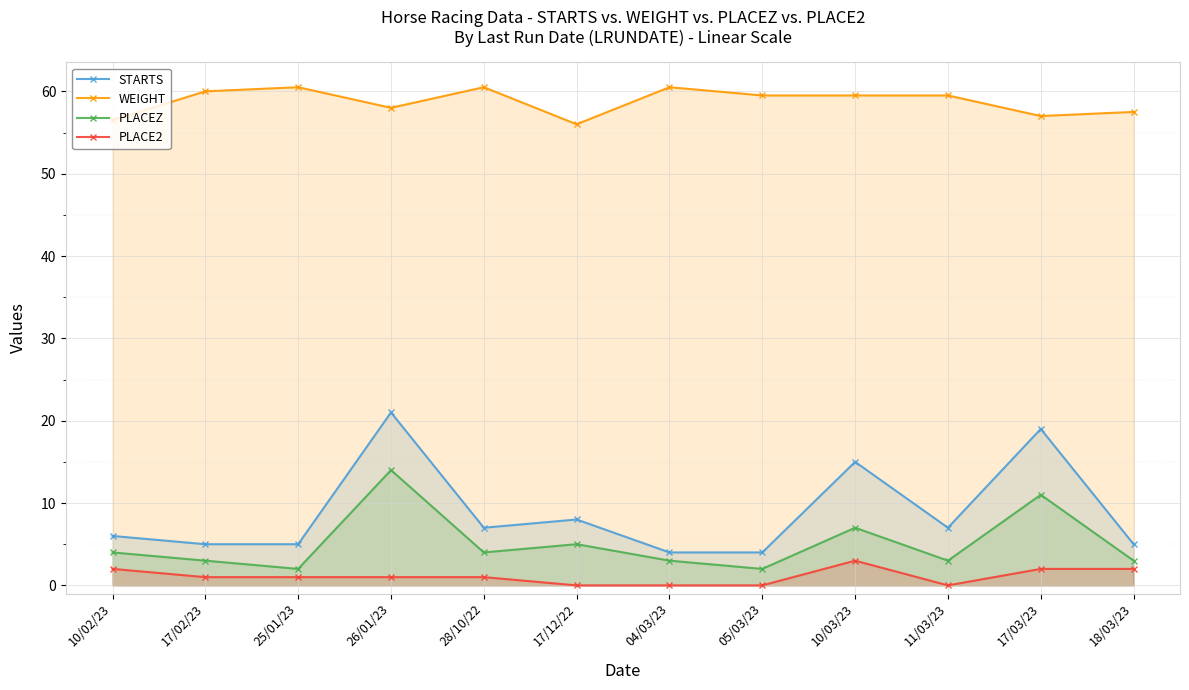

What is the difference between the maximum and minimum values in the STARTS series?

17.0